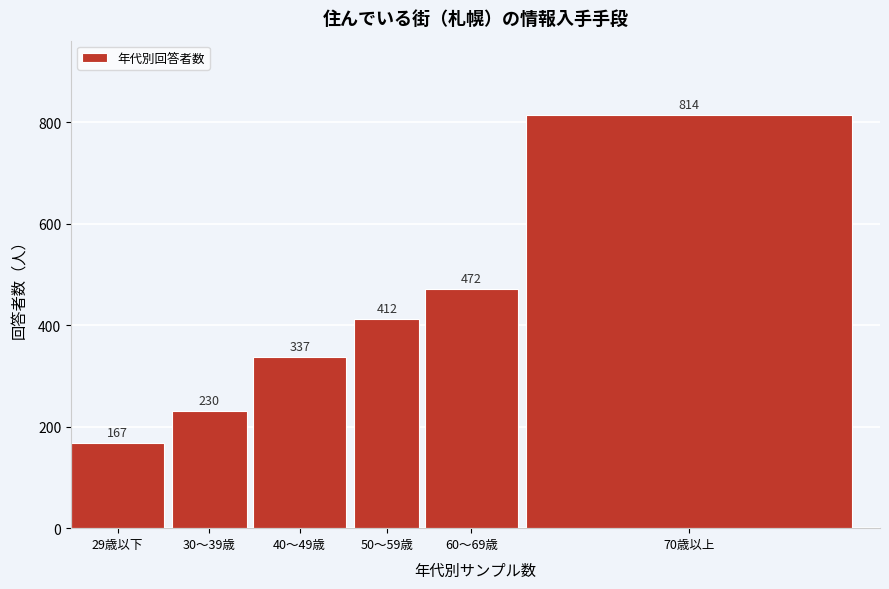

Reading right to left, transcribe all the data shown in this chart.

70歳以上=814	60～69歳=472	50～59歳=412	40～49歳=337	30～39歳=230	29歳以下=167